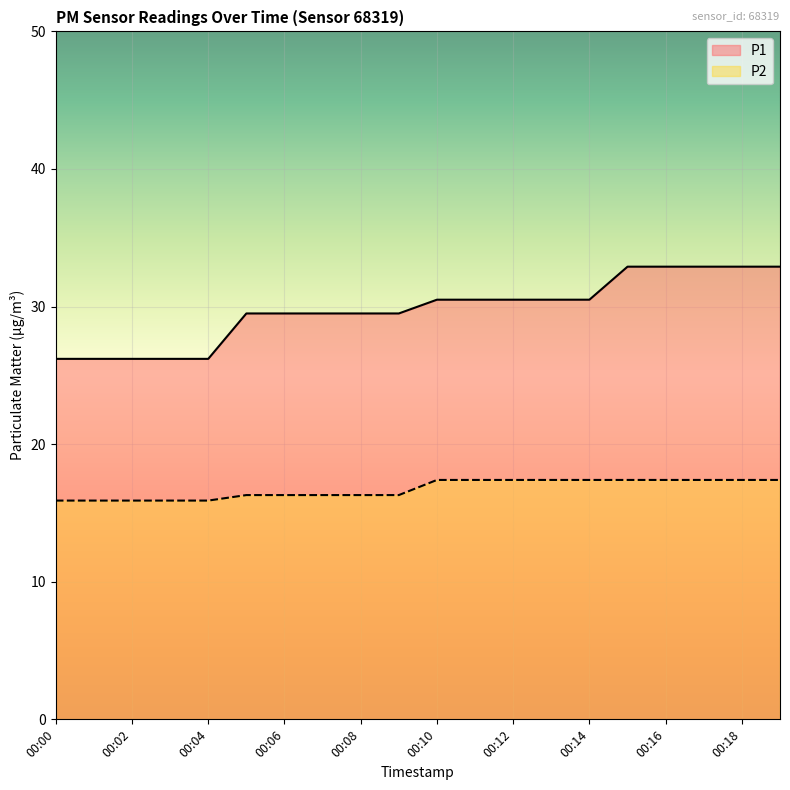

Rank the series at 00:02 from highest to lowest value.

P1, P2